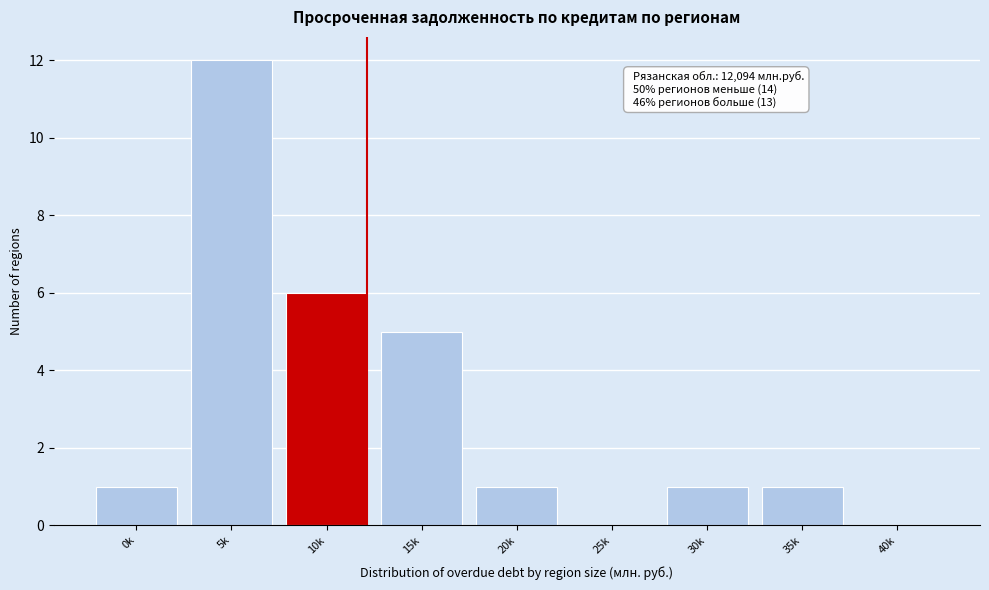

Between 20k and 40k, which is larger?

20k